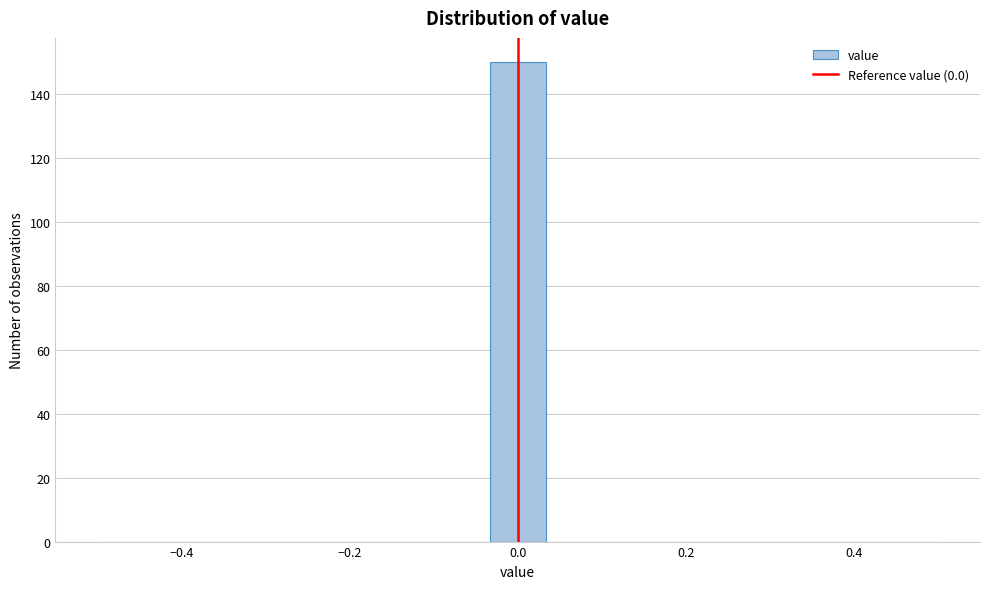

Around what value on the x-axis is the tallest bar? Give the approximate position of its centre, as read against the axis.

0.00